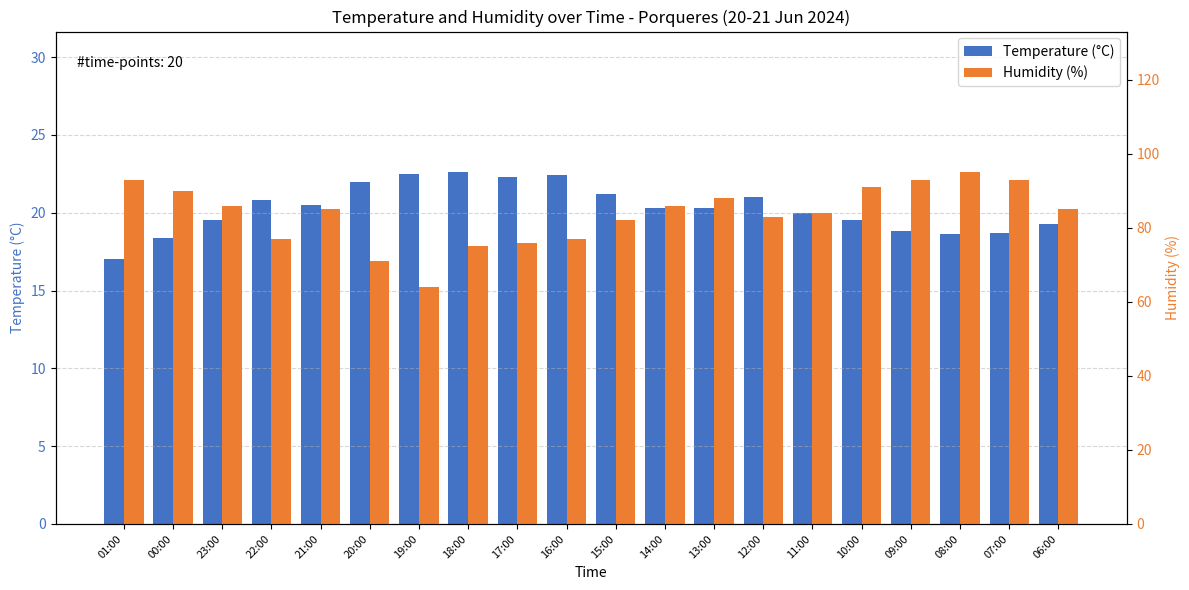

At which label does Humidity (%) first exceed 85?

01:00